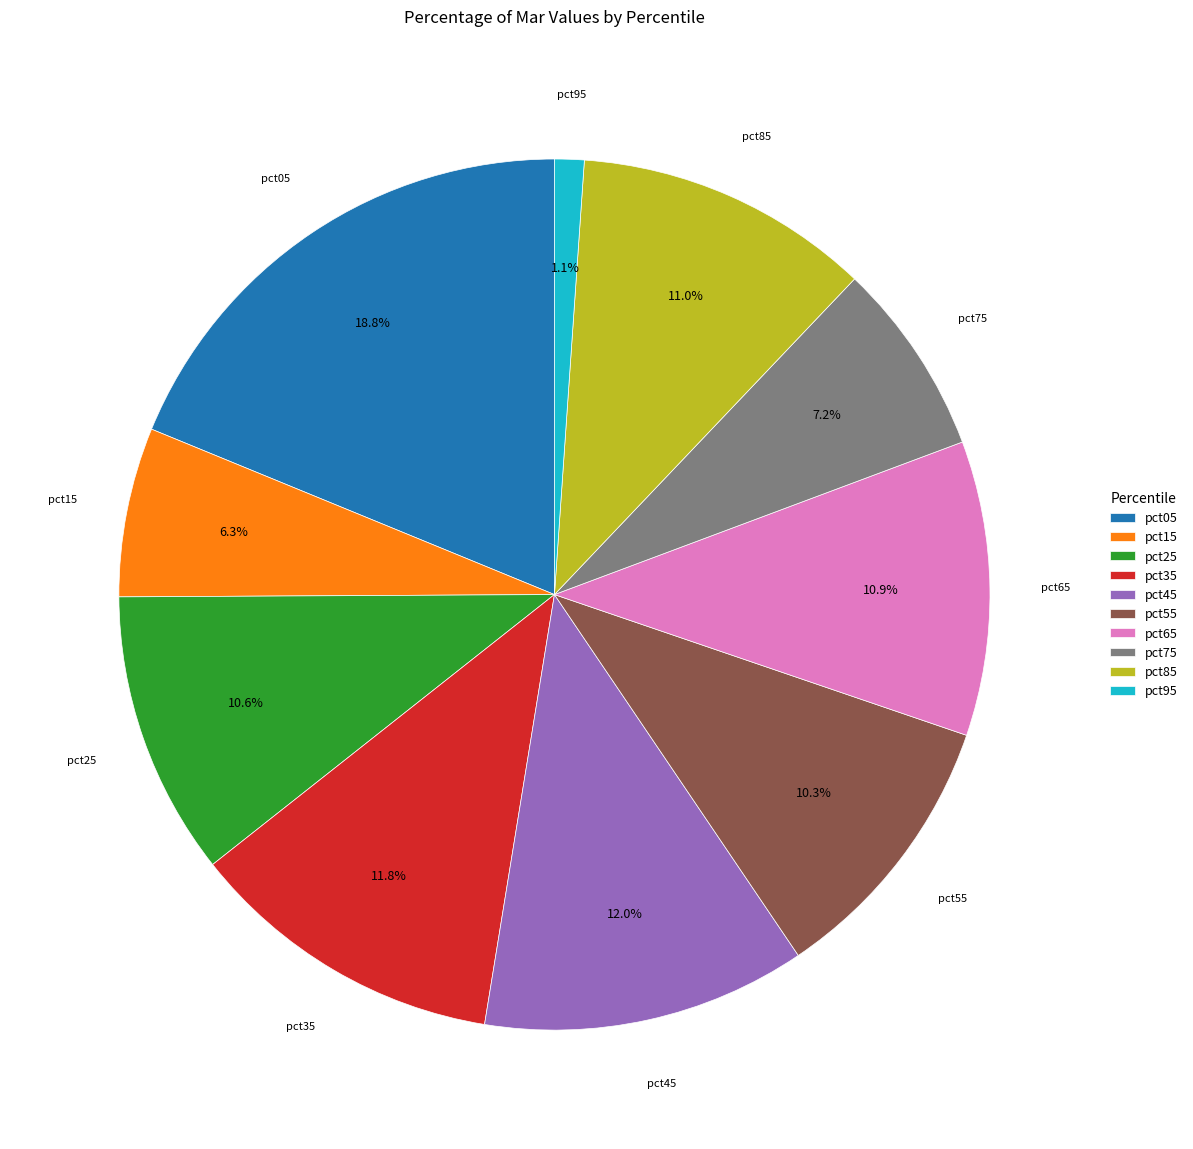

Is pct85 the majority of the pie?

No